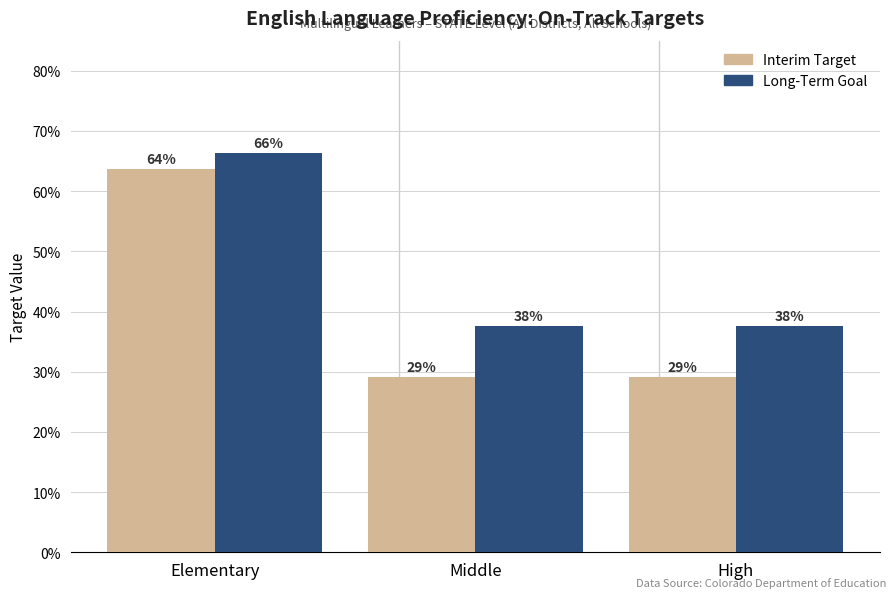

What is the smallest value displayed?

0.3